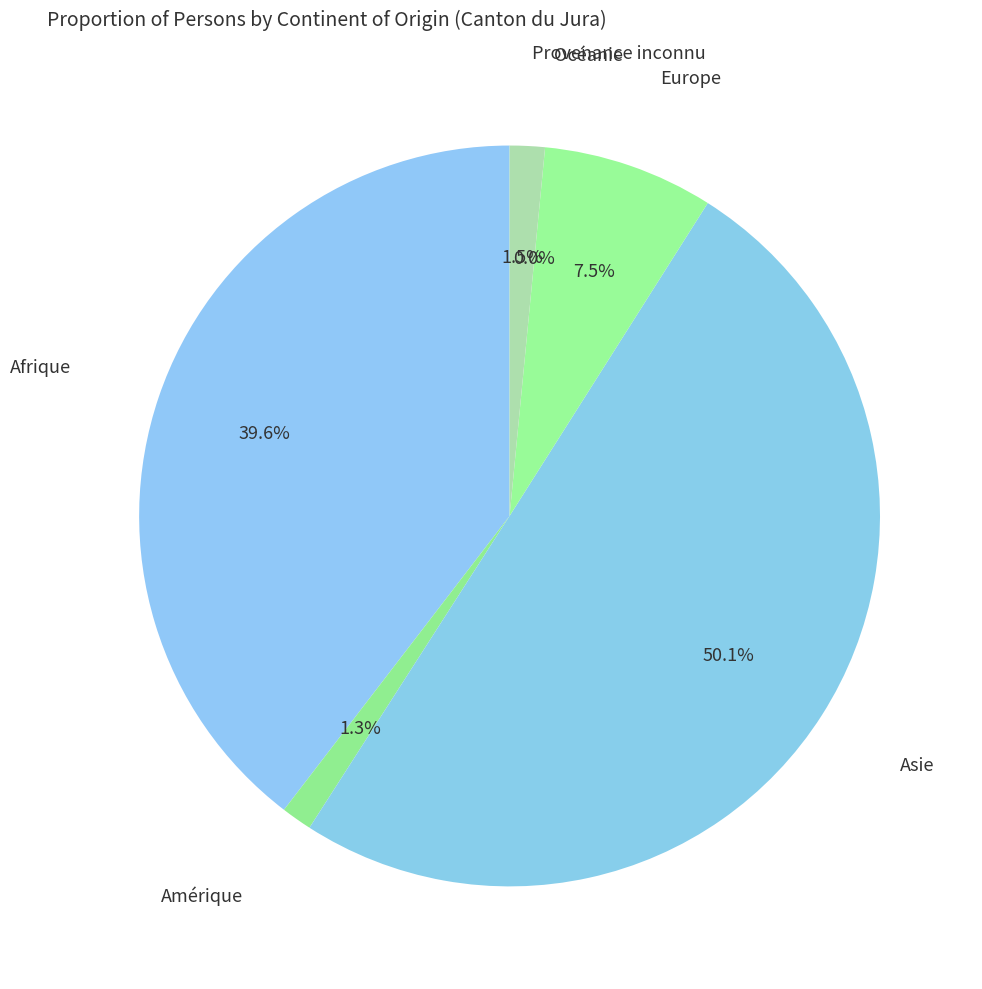

To the nearest percent, what is the difference between the Amérique and Océanie slice percentages?

1%